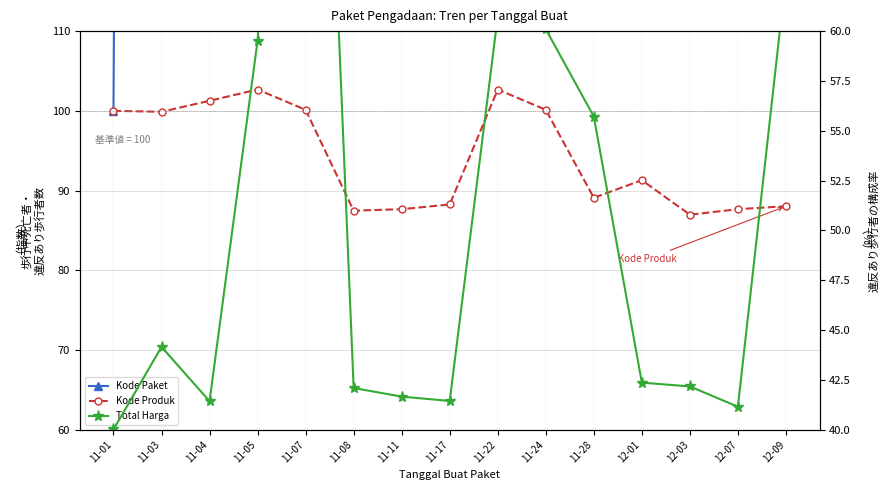

True or false: Kode Produk has a value of 122.1 at 12-09.

False